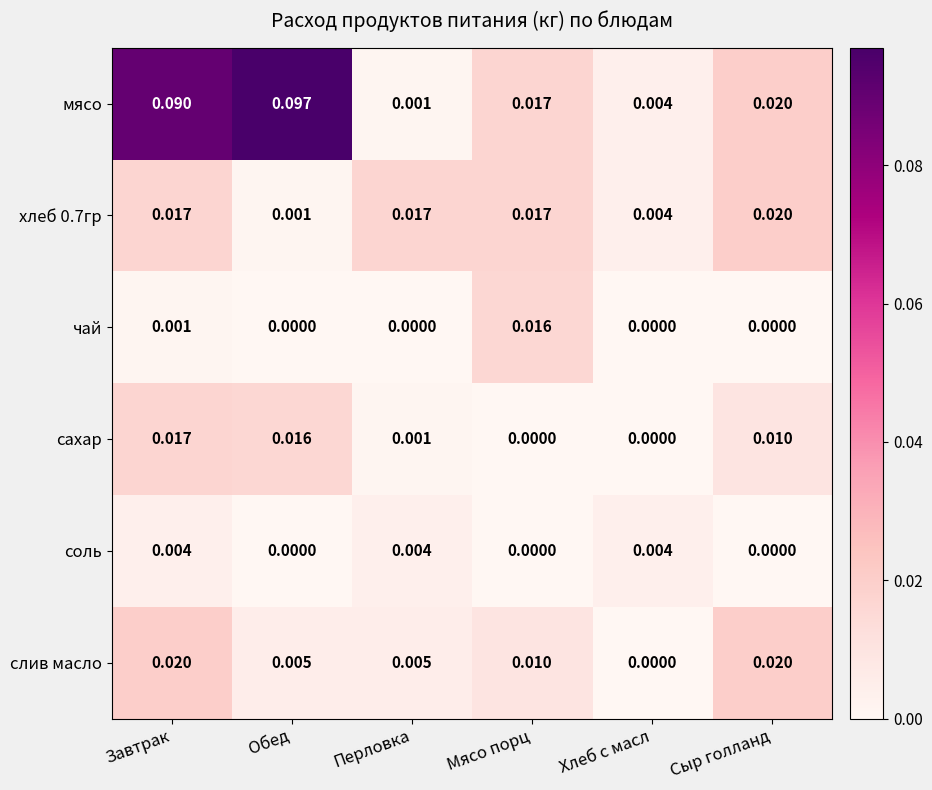

Which series has the largest total across all categories?

мясо